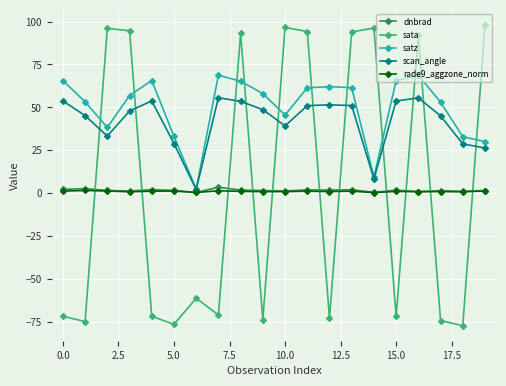

True or false: satz and sata cross at least once.

True